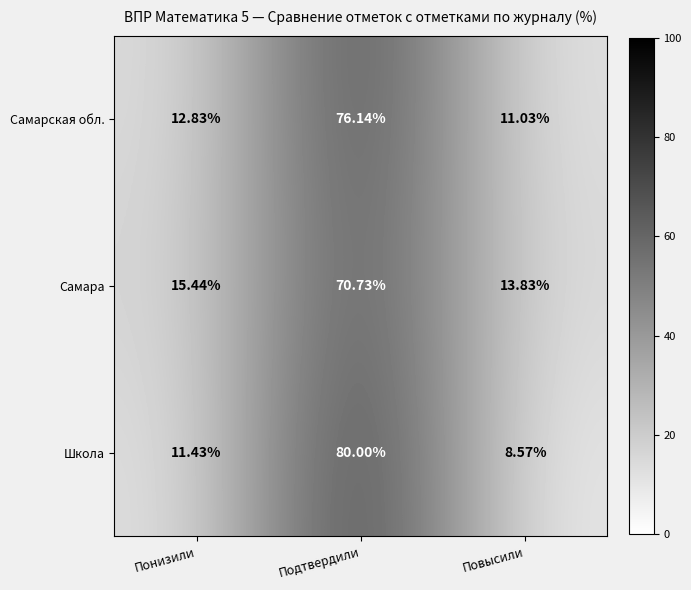

At which label is Самарская обл. closest to 43?

Понизили